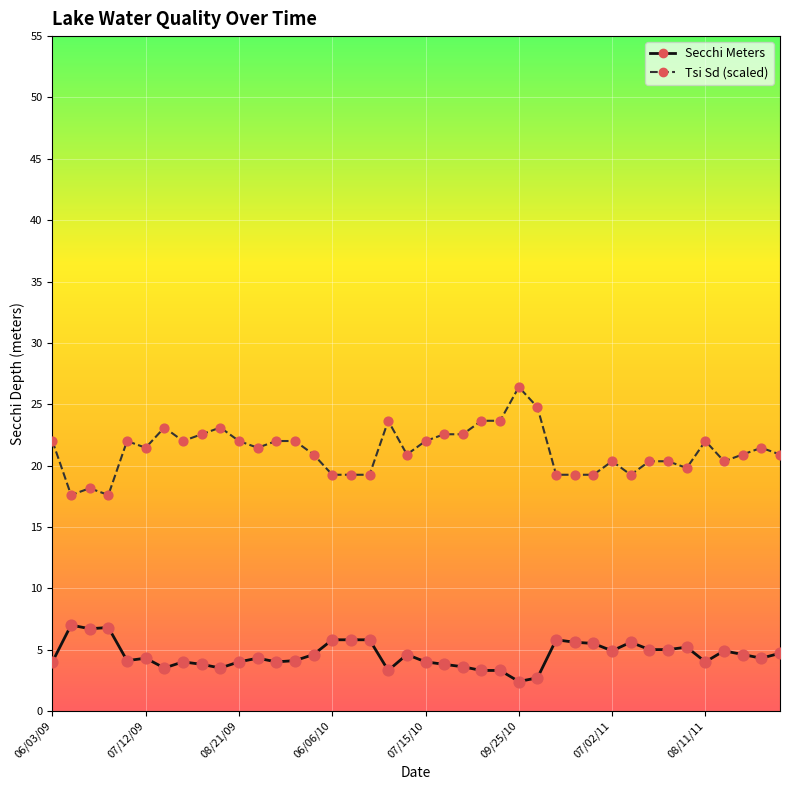

True or false: Tsi Sd (scaled) and Secchi Meters cross at least once.

False